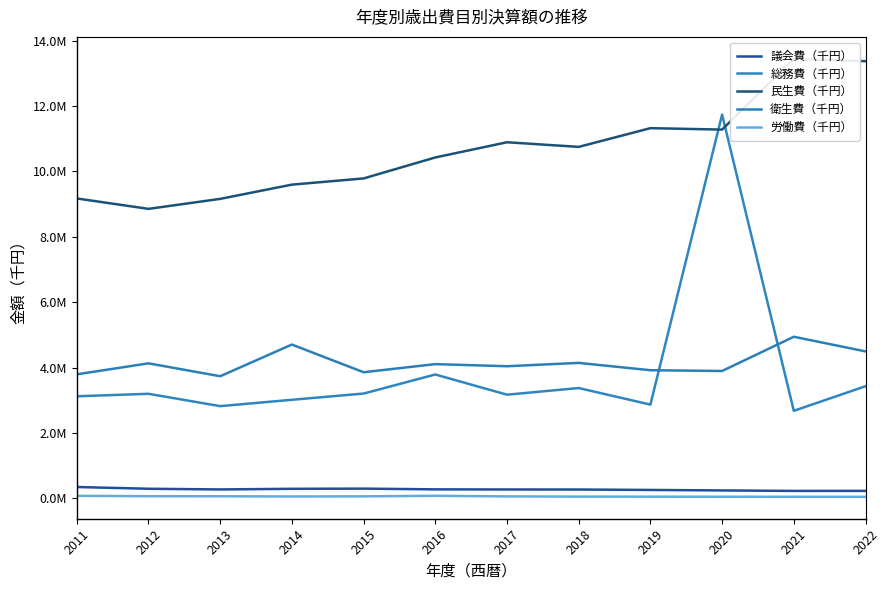

How many lines are shown in the chart?

5